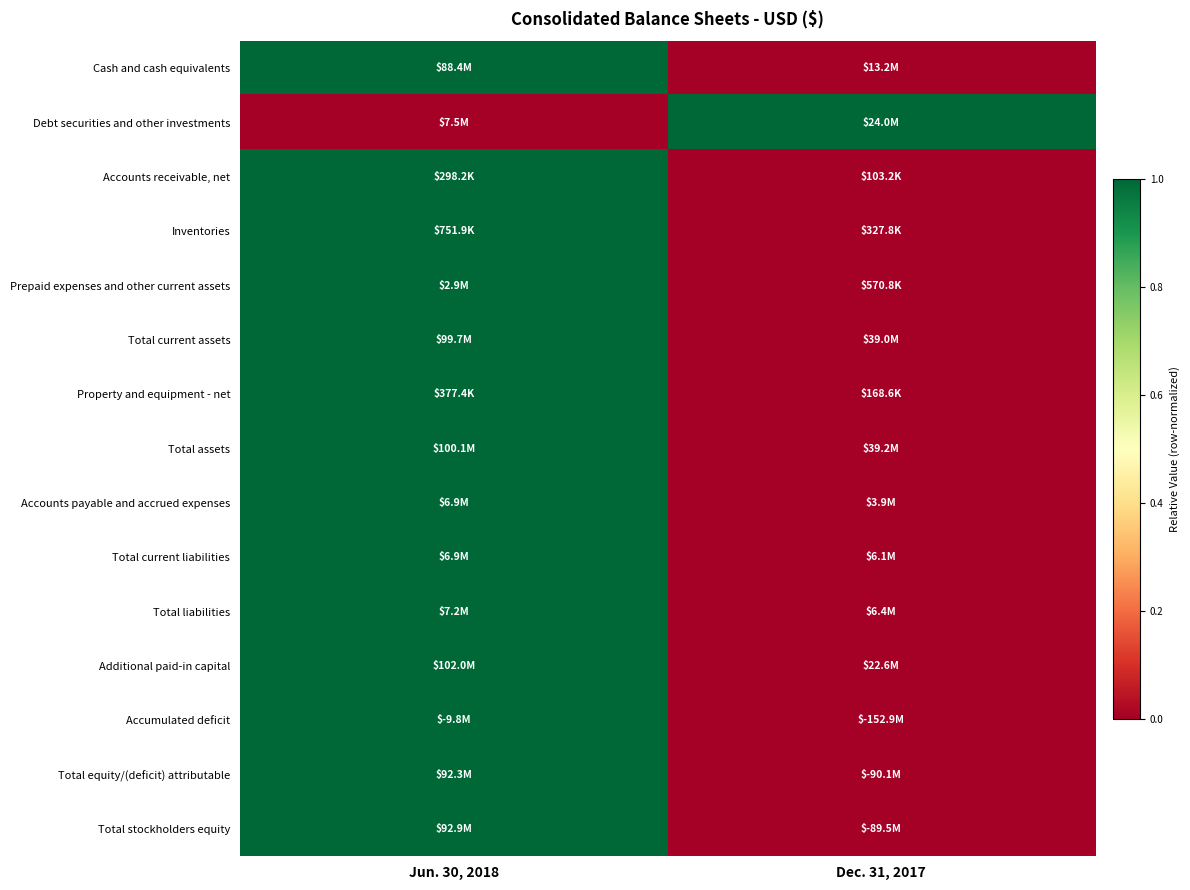

Which category has the highest value across all series?

Jun. 30, 2018